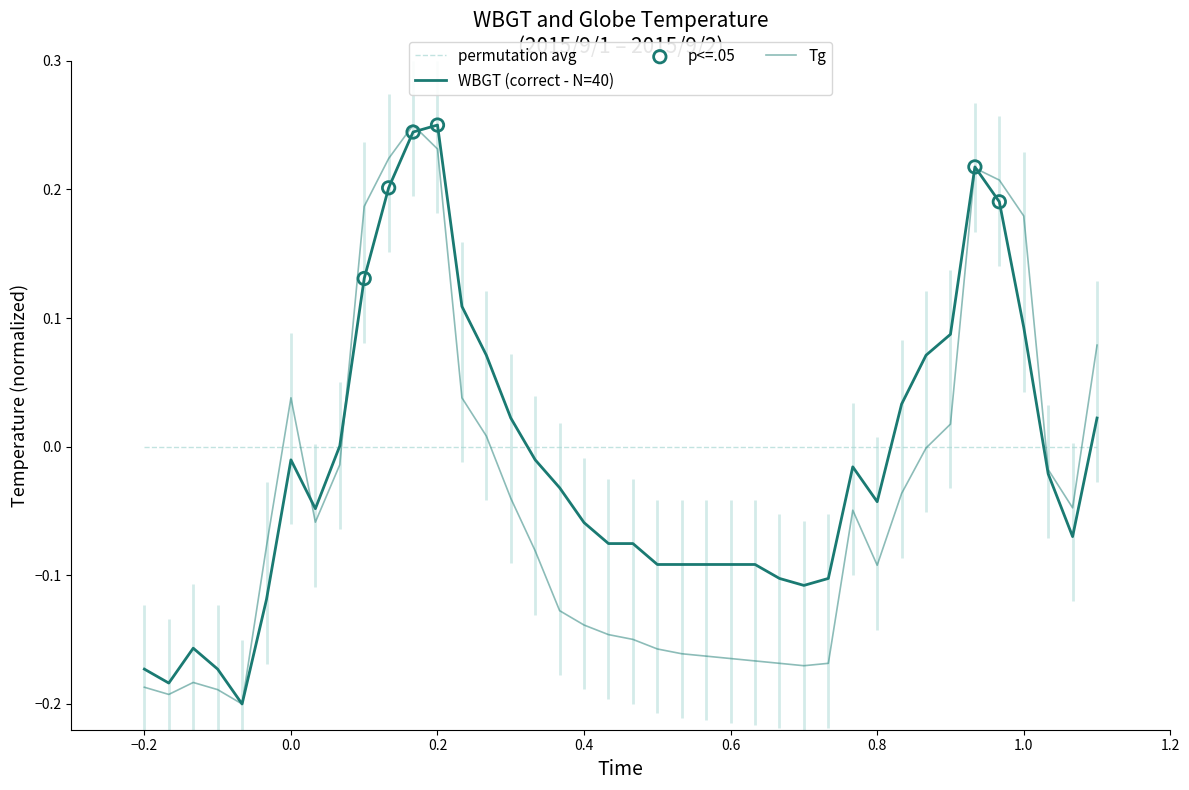

Is the value of WBGT at 16:00 greater than the value of Tg at 11:00?

No